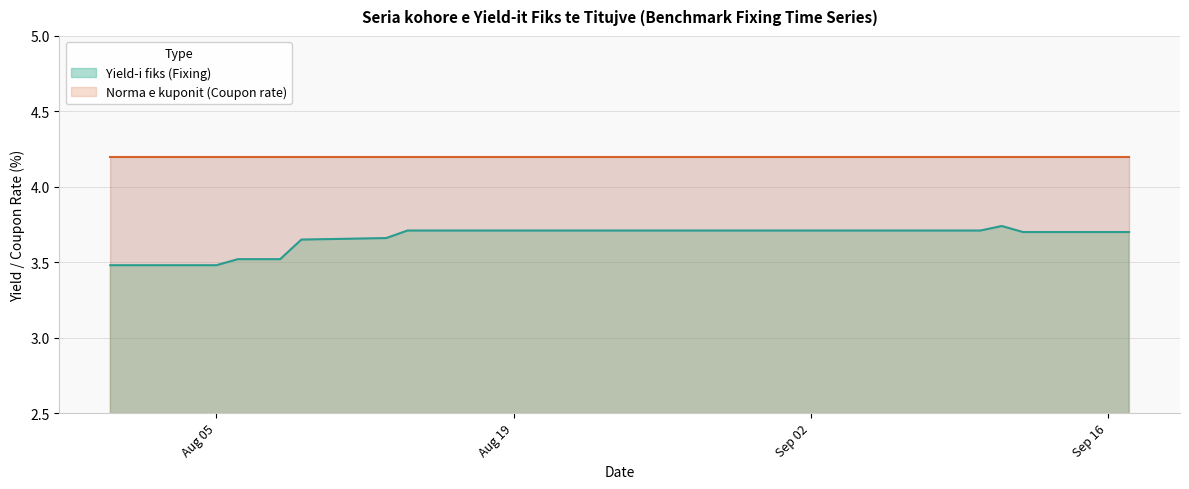

What is the change in value from 2019-07-31 to 2019-09-03?

+0.2